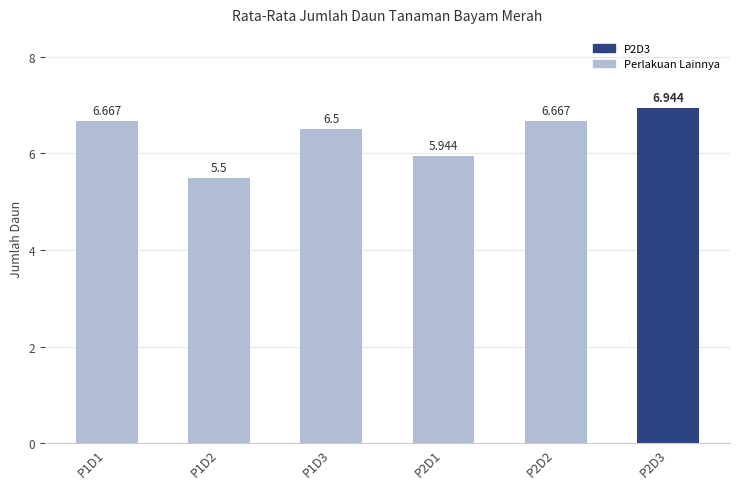

What is the smallest value displayed?

5.5